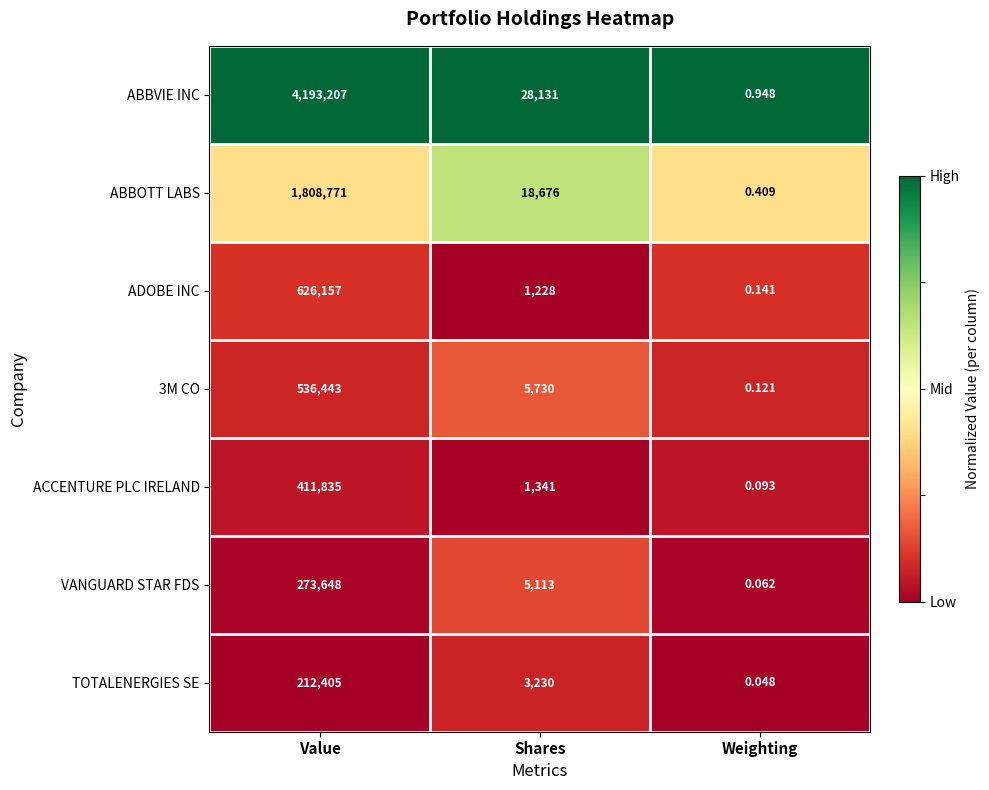

What is the total value across all series at Weighting?

1.8